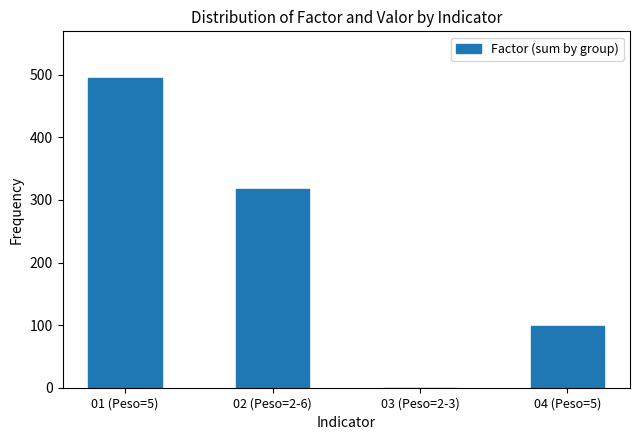

Which label corresponds to the largest value in the chart?

01 (Peso=5)